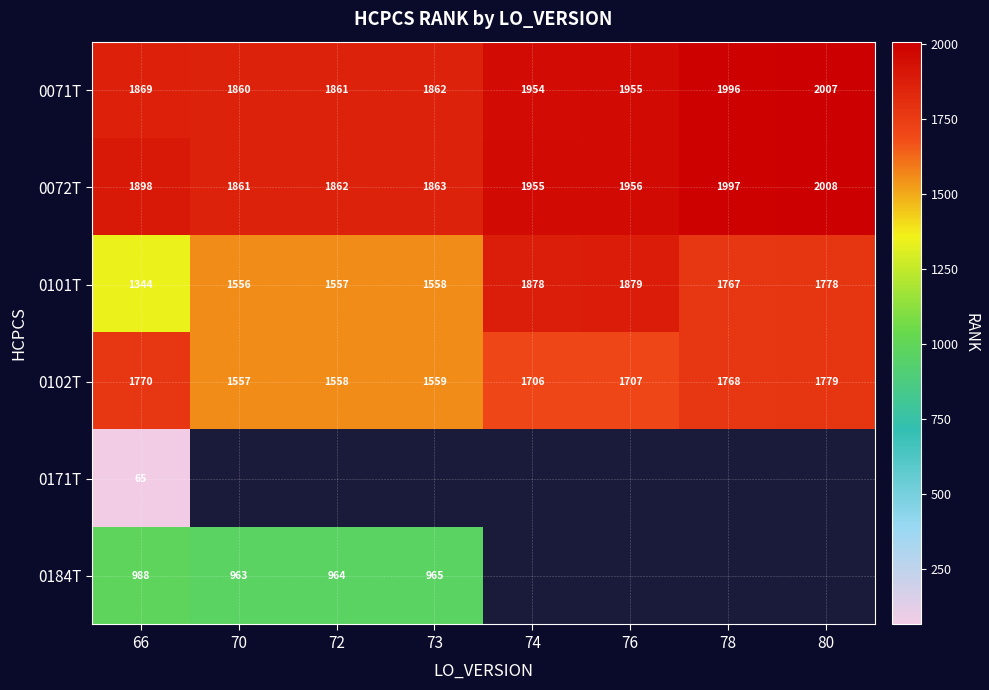

Is the value of 0071T at 70 greater than the value of 0101T at 80?

Yes